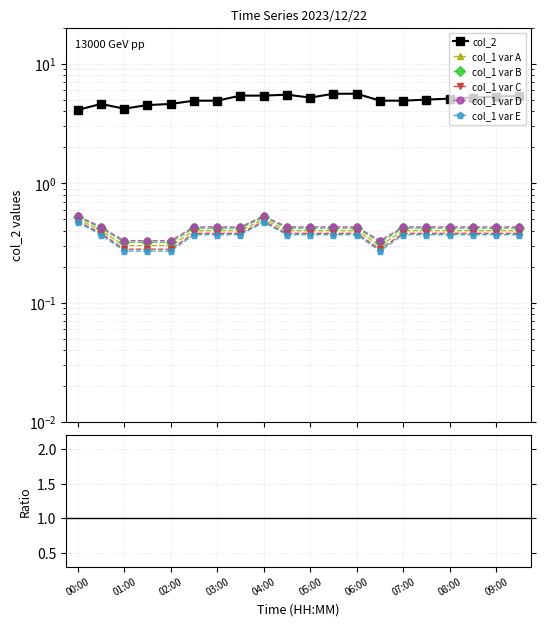

Rank the categories by col_2 value from lowest to highest.

00:00, 01:00, 01:30, 00:30, 02:00, 02:30, 03:00, 06:30, 07:00, 07:30, 08:00, 05:00, 08:30, 09:00, 03:30, 04:00, 09:30, 04:30, 05:30, 06:00